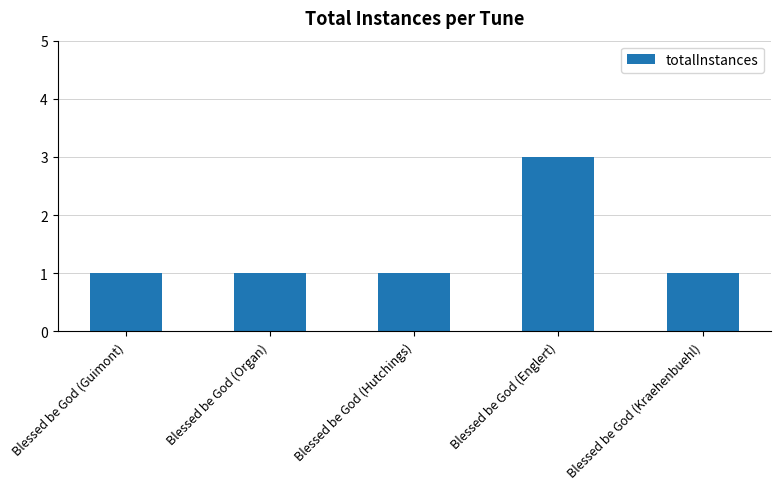

What is the sum of all values?

7